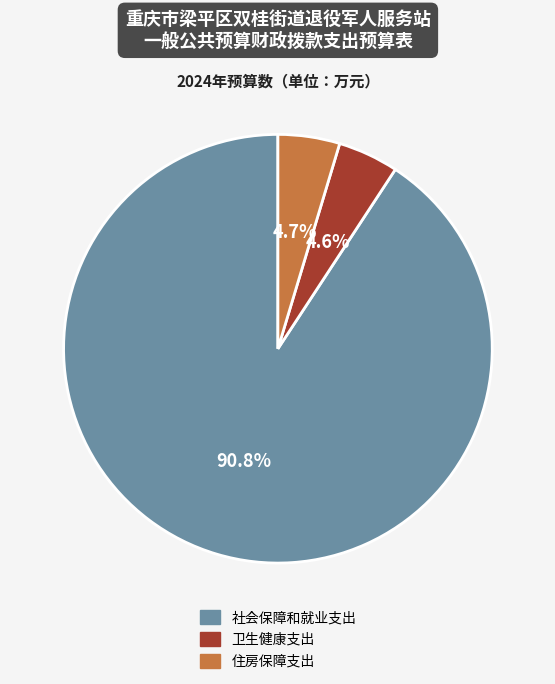

True or false: 住房保障支出 accounts for 11% of the total.

False